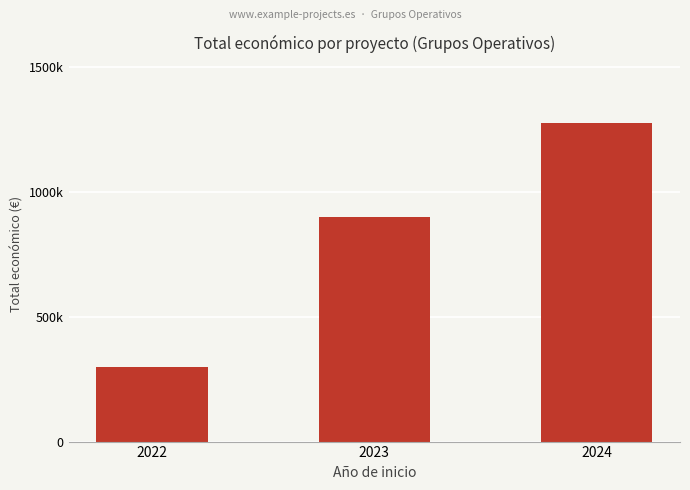

Are the bars grouped side by side (vs. stacked)?

No